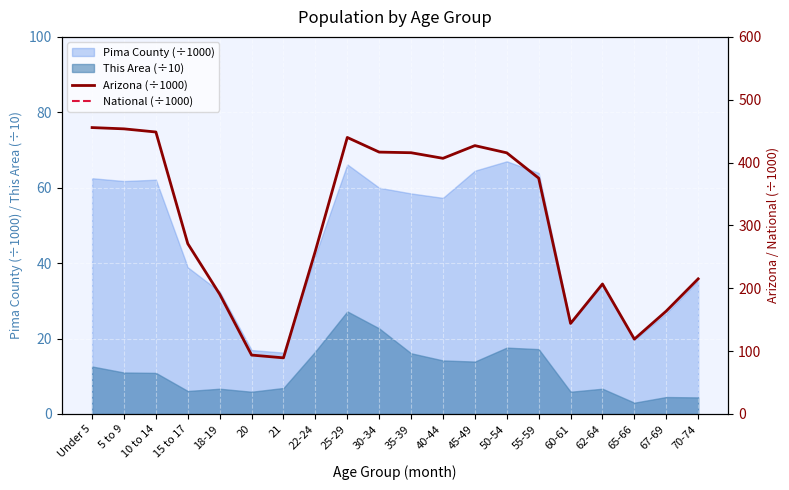

At which label does Arizona (÷1000) first exceed 375?

Under 5